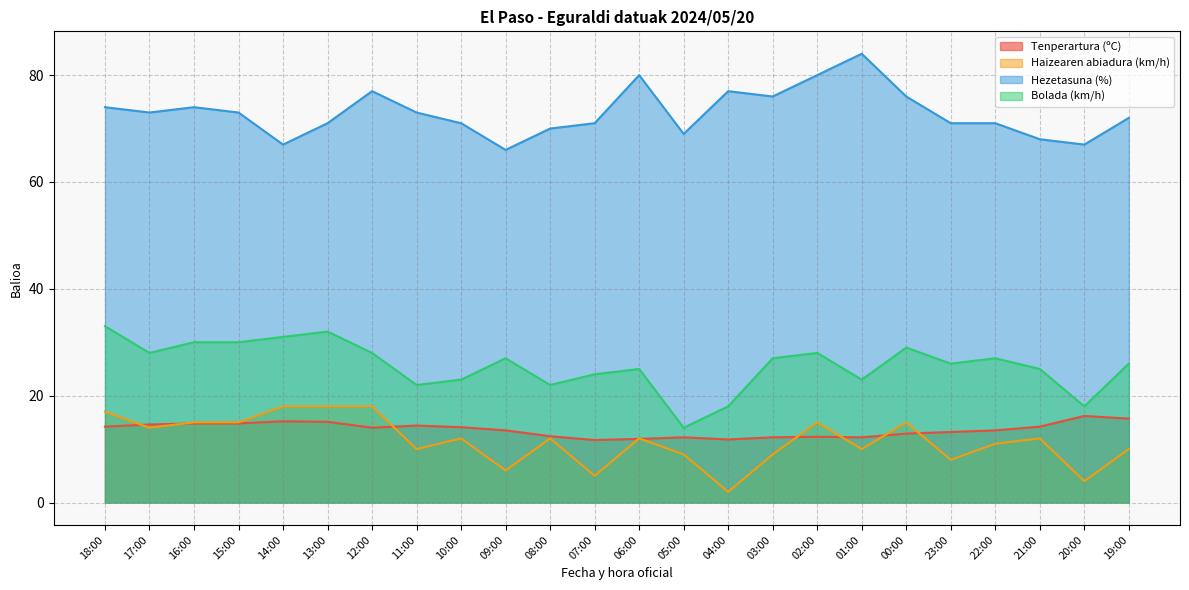

Between 14:00 and 23:00, which is larger?

14:00